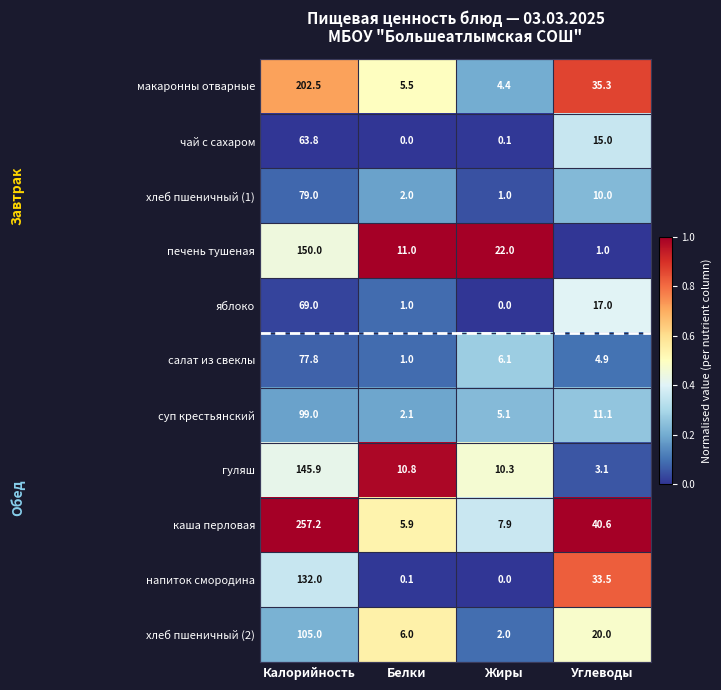

Which series changed the most between Жиры and Углеводы?

напиток смородина